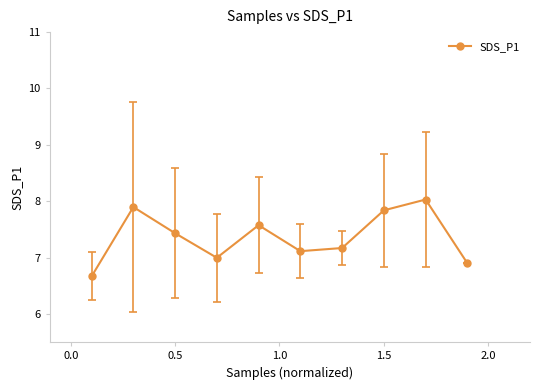

What is the value of the 1st point from the left?

6.7